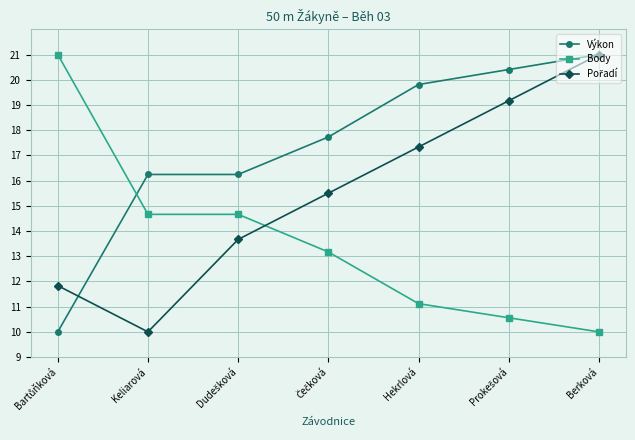

At which category is the sum across all series the highest?

Berková